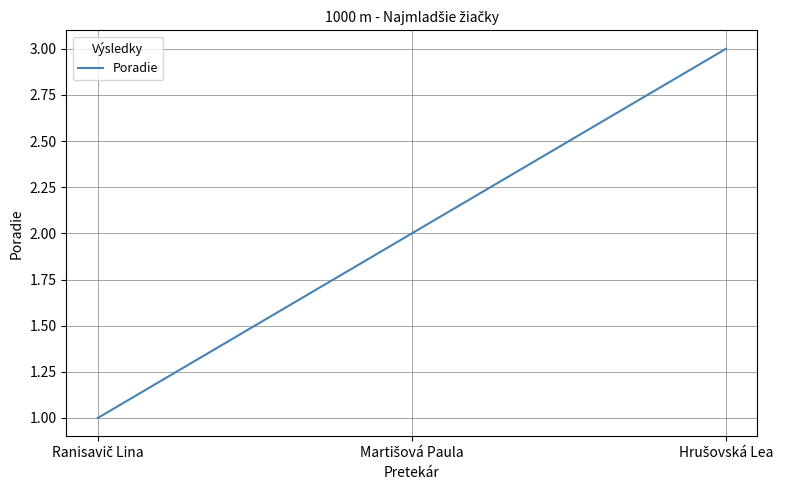

What is the maximum value shown in the chart?

3